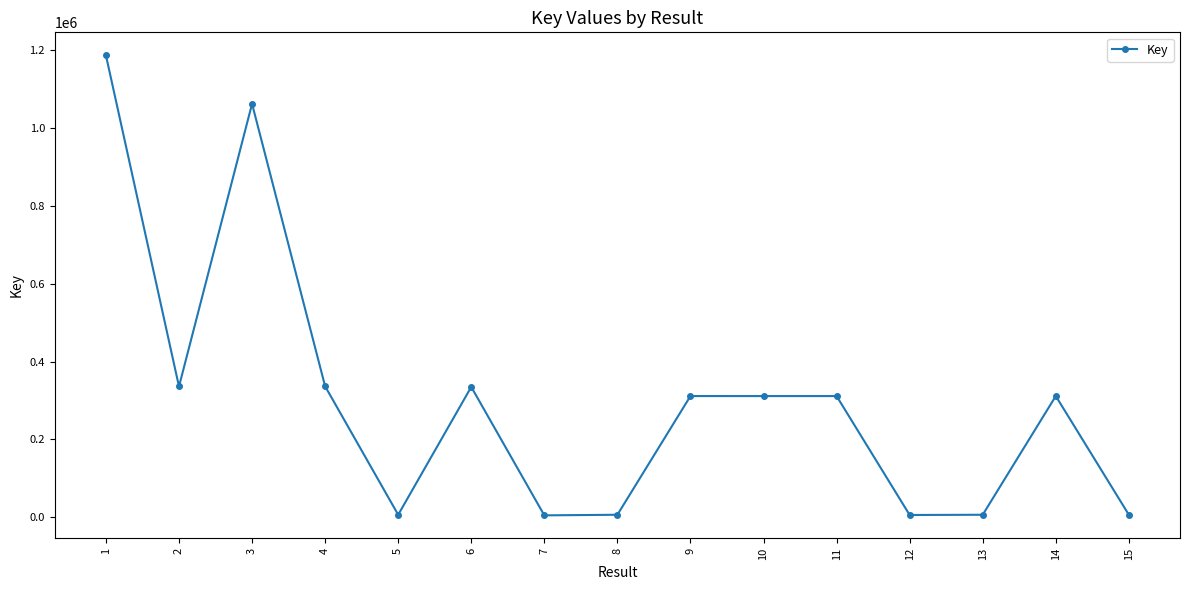

What value does the data have at 15, to the nearest 100?

6600